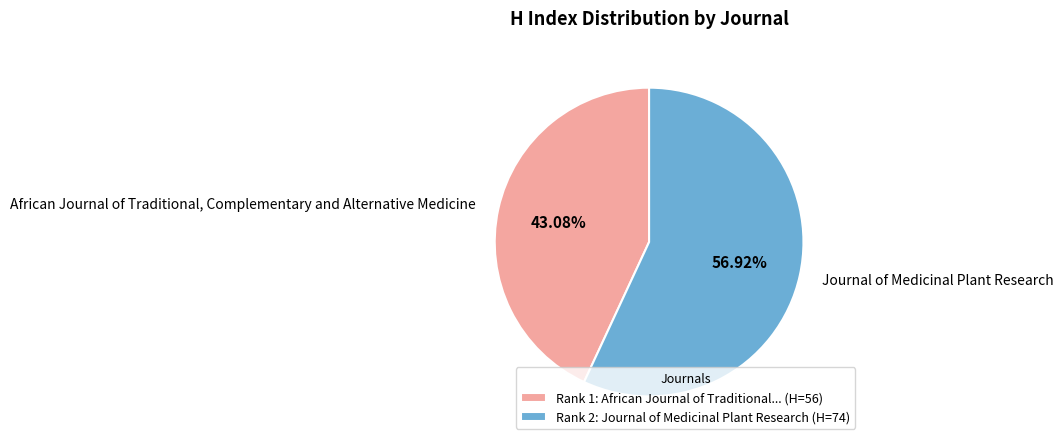

Does any single category account for the majority?

Yes